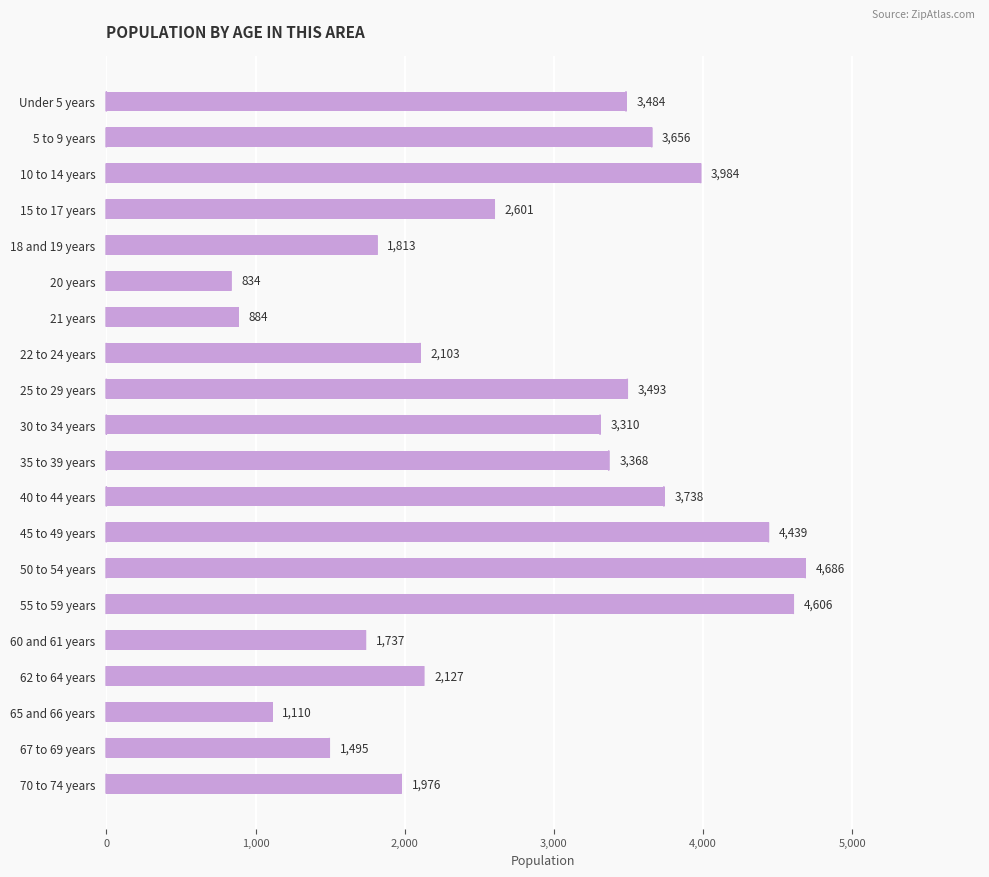

What is the average value?

2772